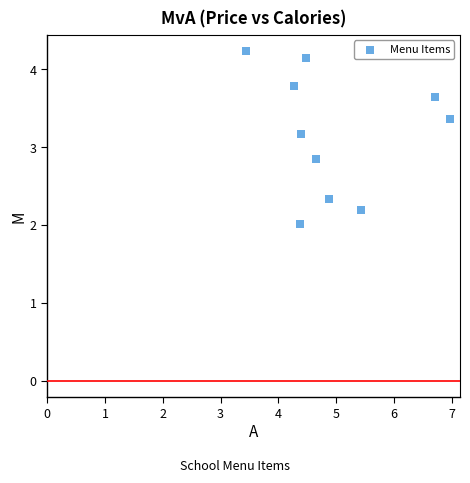

What is the average Y value?

3.2